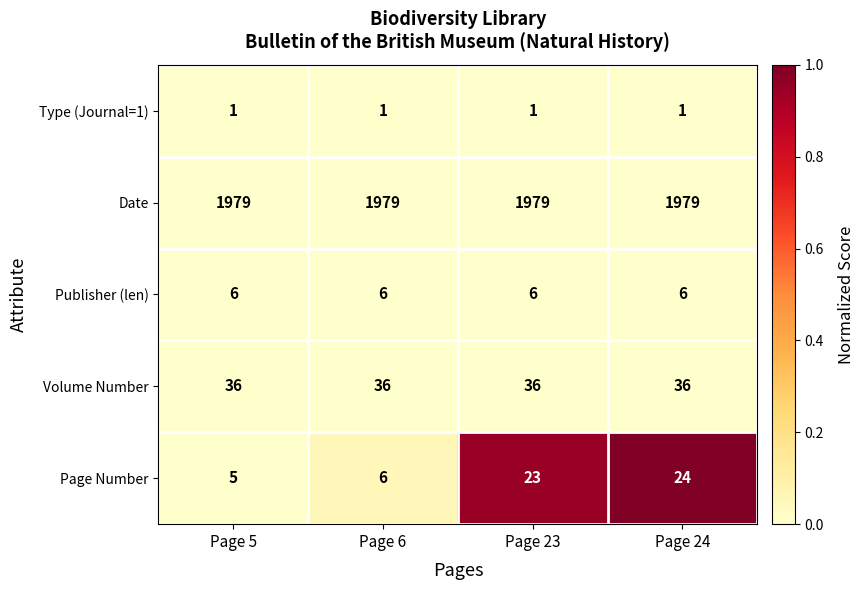

Which series changed the most between Page 5 and Page 6?

Page Number